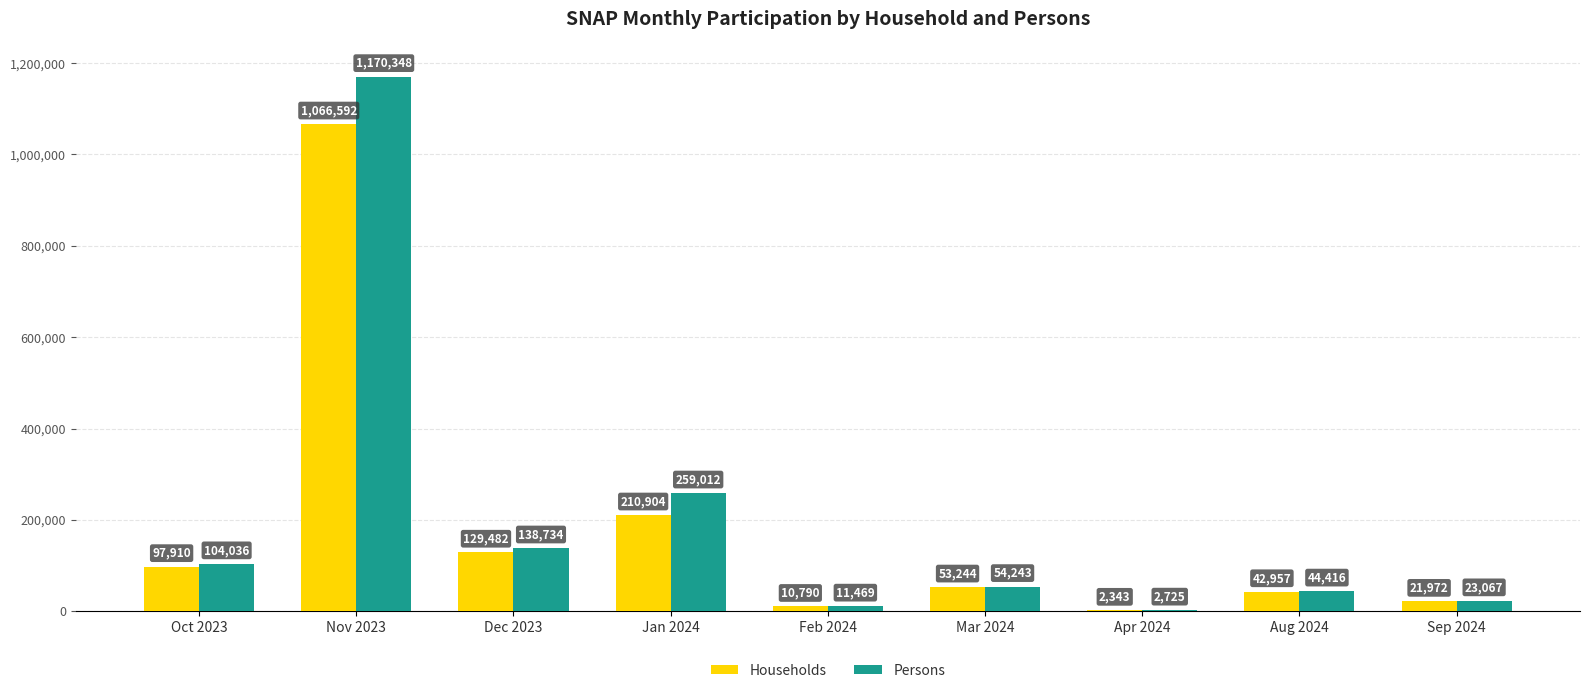

Reading left to right, transcribe all the data shown in this chart.

Households: Oct 2023=97910	Nov 2023=1066592	Dec 2023=129482	Jan 2024=210904	Feb 2024=10790	Mar 2024=53244	Apr 2024=2343	Aug 2024=42957	Sep 2024=21972
Persons: Oct 2023=104036	Nov 2023=1170348	Dec 2023=138734	Jan 2024=259012	Feb 2024=11469	Mar 2024=54243	Apr 2024=2725	Aug 2024=44416	Sep 2024=23067